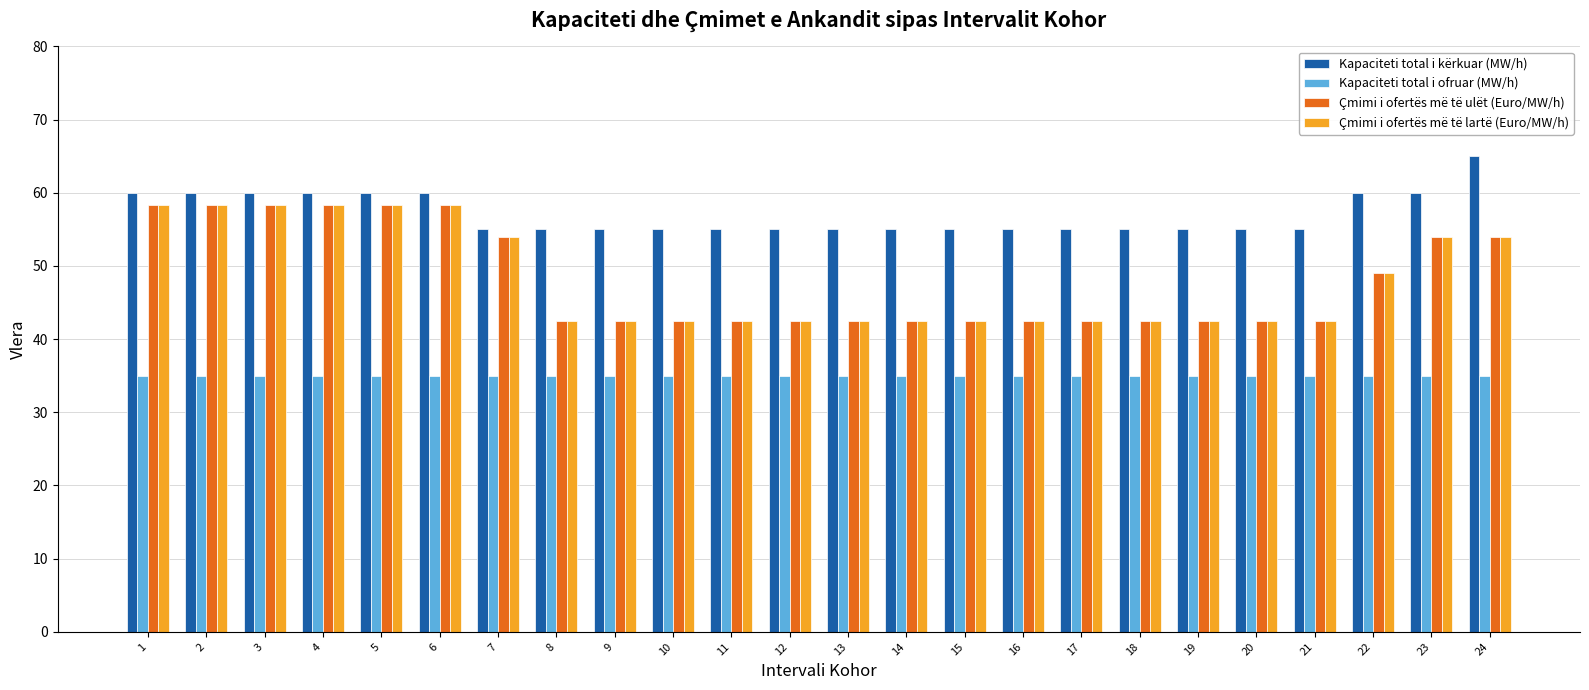

Is the value of Çmimi i ofertës më të lartë (Euro/MW/h) at 3 greater than the value of Kapaciteti total i ofruar (MW/h) at 9?

Yes